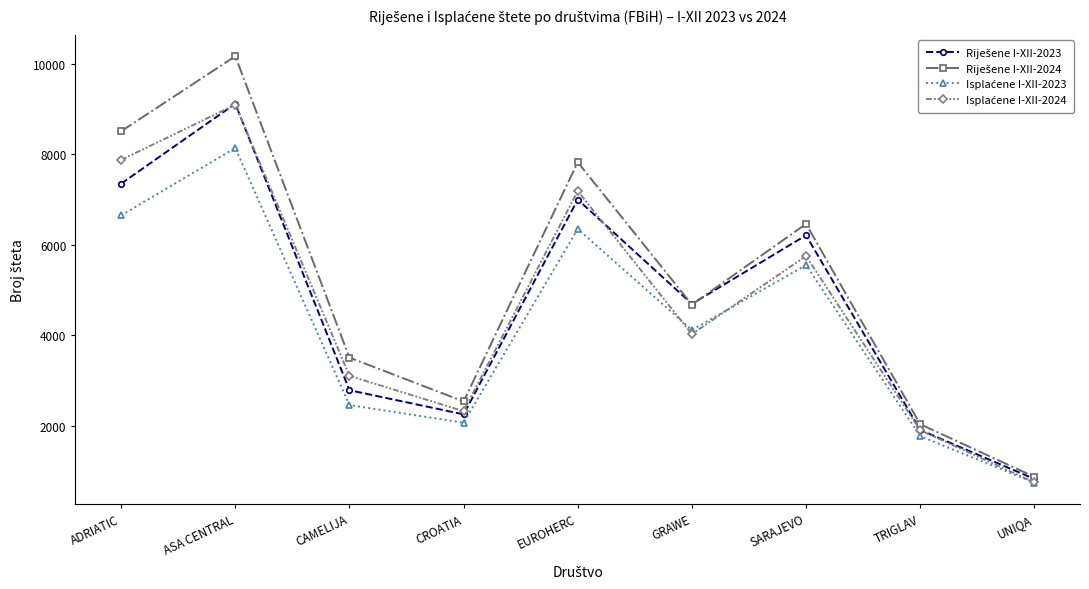

What is the spread (max minus min) of values at ADRIATIC?

1860